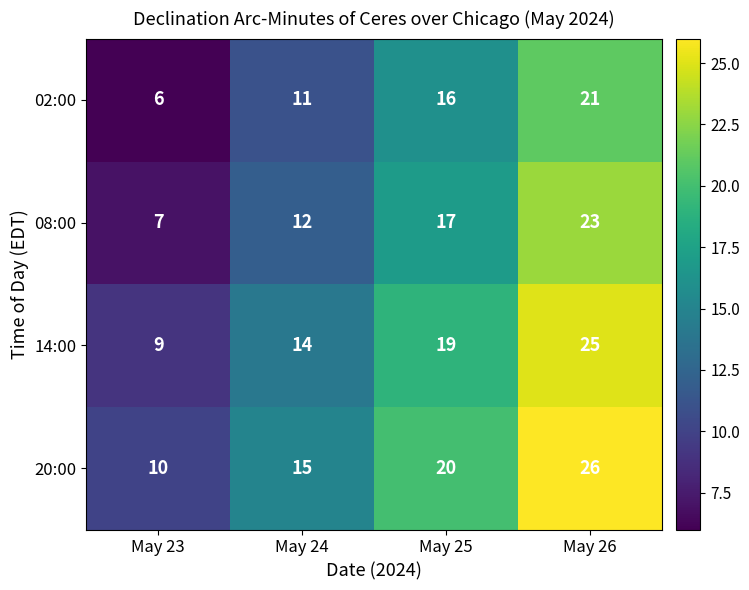

What is the spread (max minus min) of values at May 26?

5